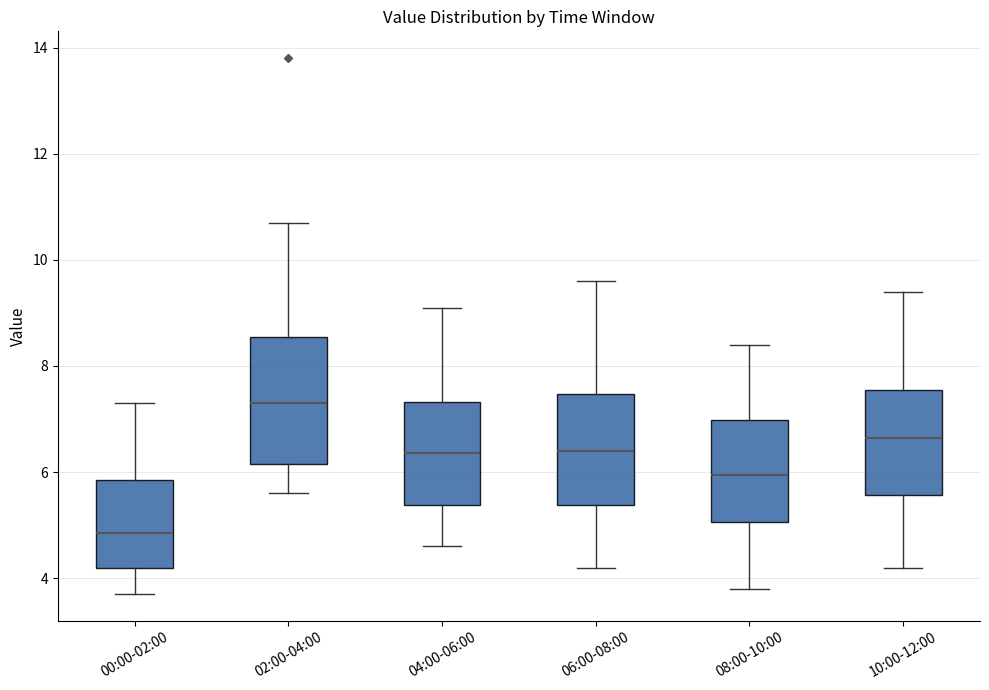

Reading left to right, read every box against the y-axis: the position of its median line, the range the box covers, and the ends of its whiskers. The values are not printed on the chart, so give them approximately, as read against the axis.

00:00-02:00: median 4.8, box 4.2 to 5.8, whiskers 3.8 to 7.4
02:00-04:00: median 7.4, box 6.2 to 8.6, whiskers 5.6 to 10.8
04:00-06:00: median 6.4, box 5.4 to 7.4, whiskers 4.6 to 9.2
06:00-08:00: median 6.4, box 5.4 to 7.4, whiskers 4.2 to 9.6
08:00-10:00: median 6.0, box 5.0 to 7.0, whiskers 3.8 to 8.4
10:00-12:00: median 6.6, box 5.6 to 7.6, whiskers 4.2 to 9.4